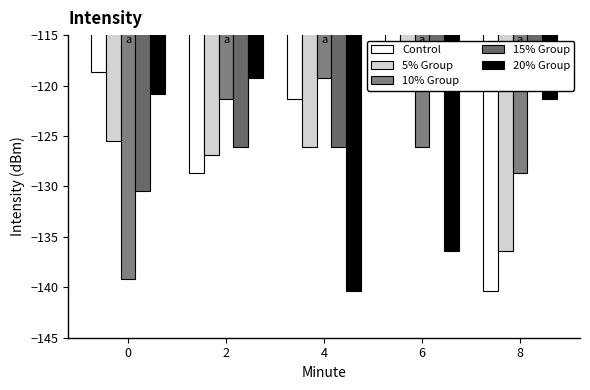

Which series has the largest total across all categories?

15% Group